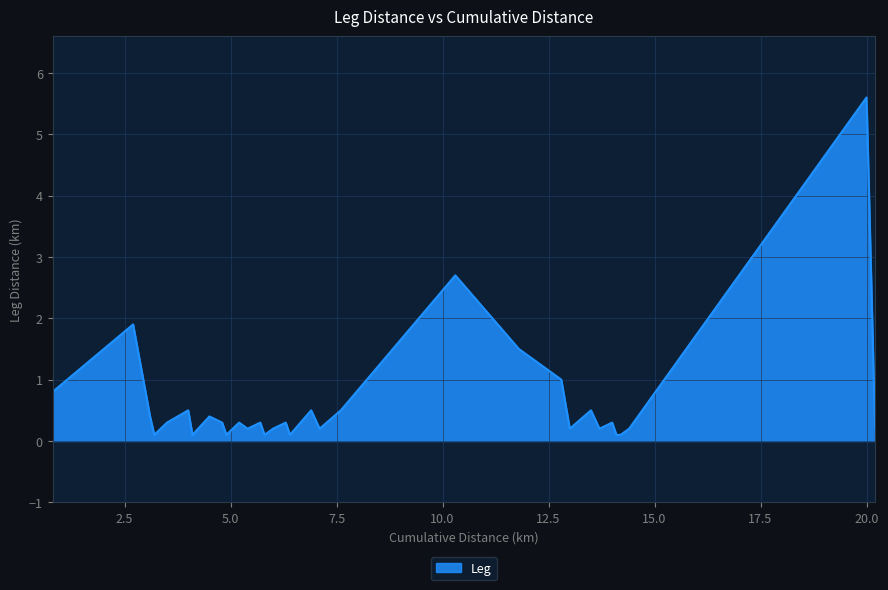

What is the difference between the maximum and minimum values?

5.5